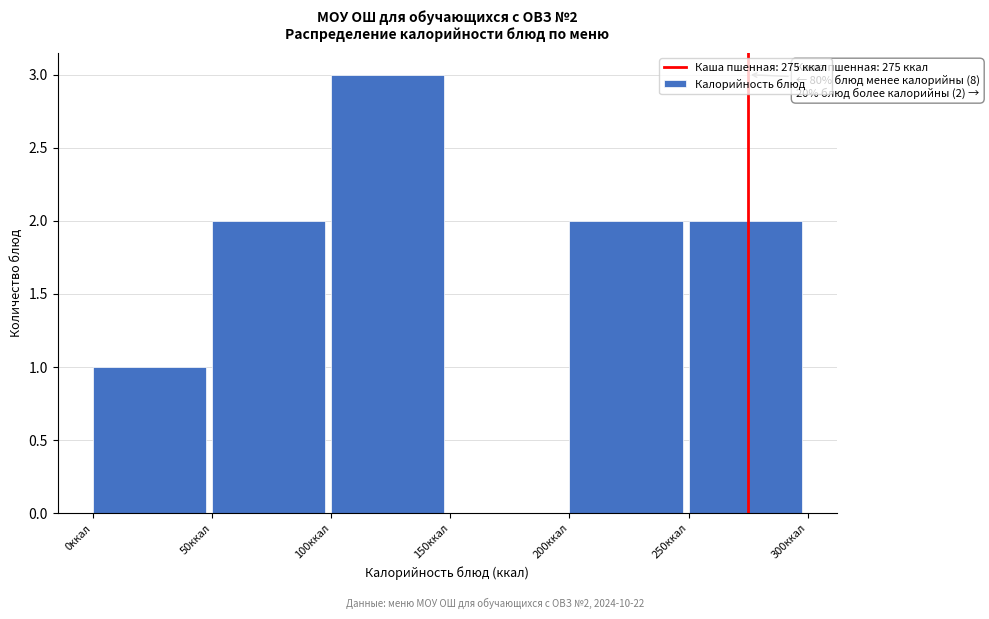

Which range on the x-axis has the tallest bar?

100 to 150